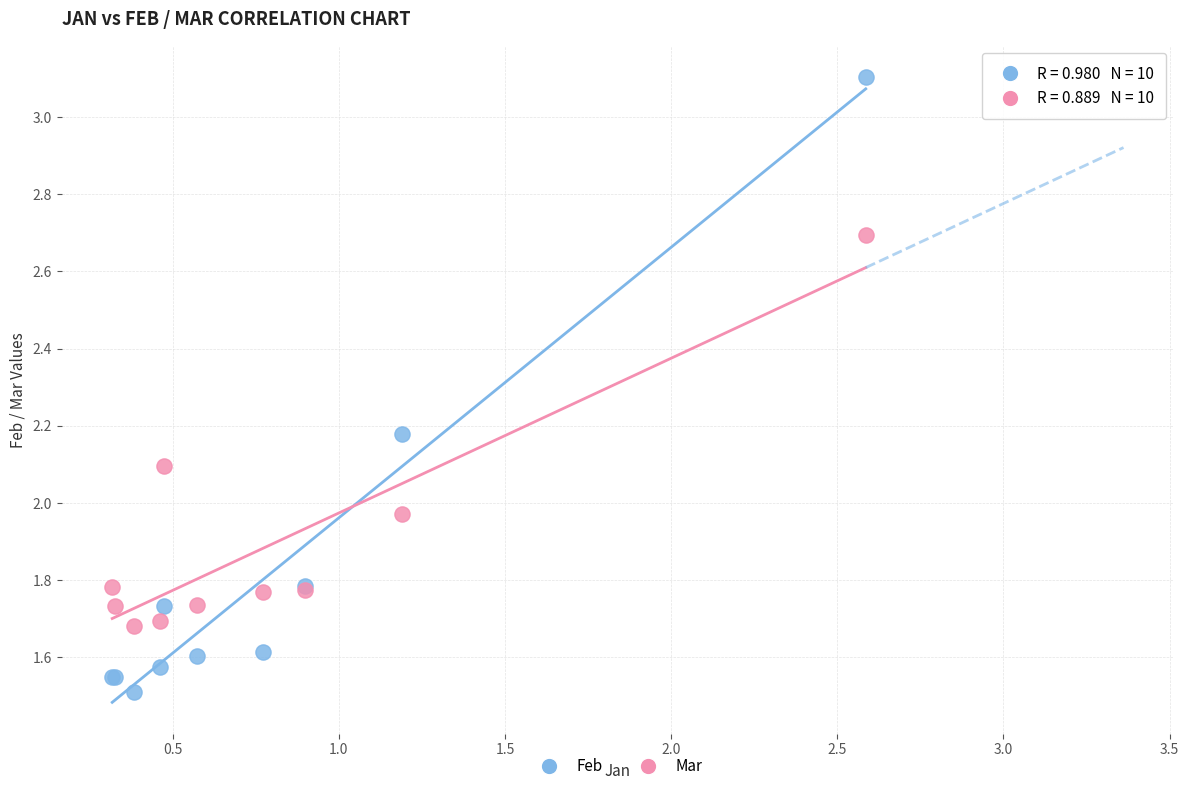

What are all the series names shown in the legend?

Feb, Mar